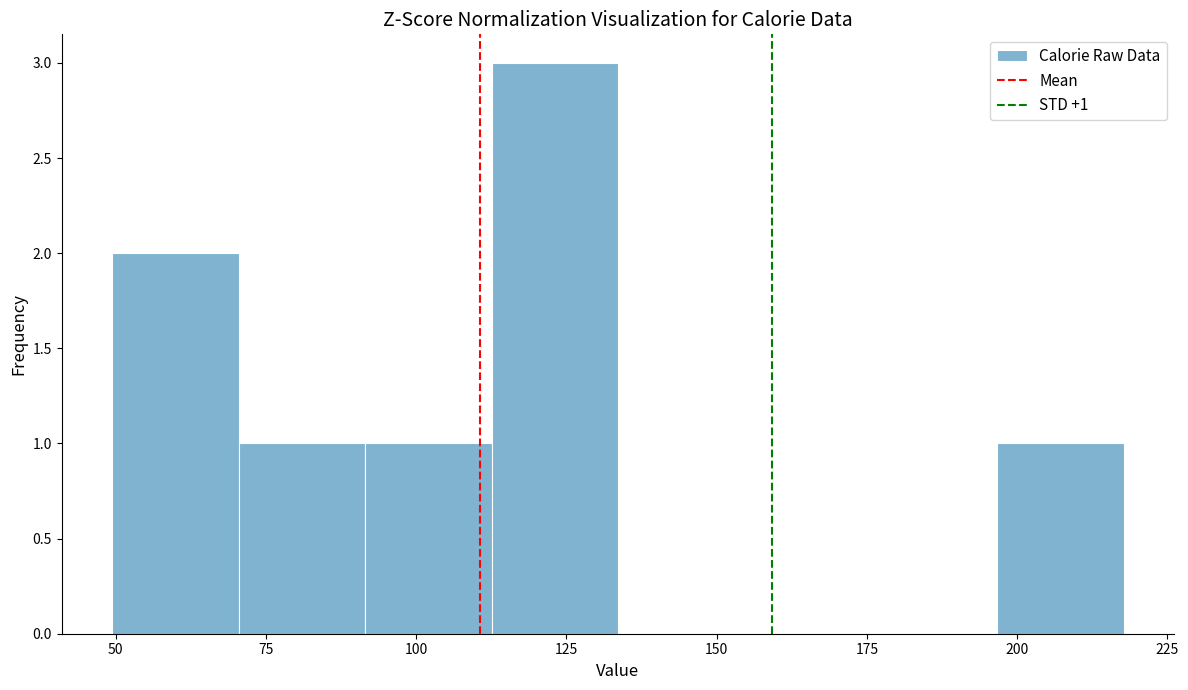

Which range on the x-axis has the tallest bar?

115 to 135